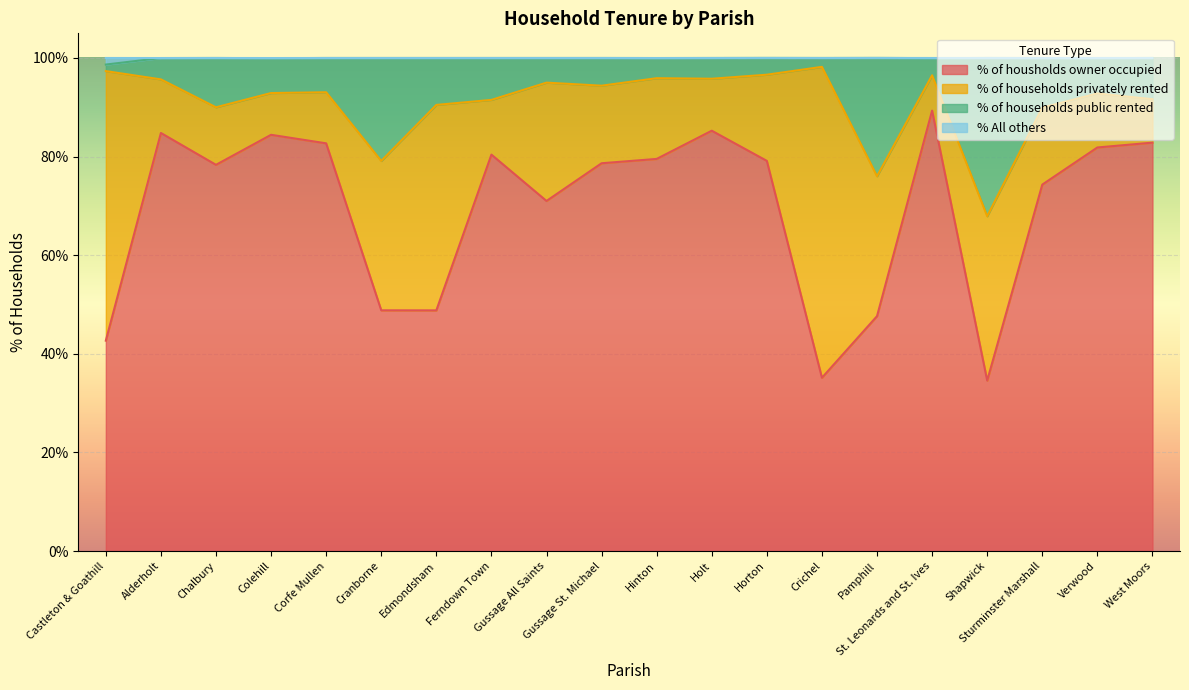

True or false: % of housholds owner occupied and % All others intersect in this chart.

False